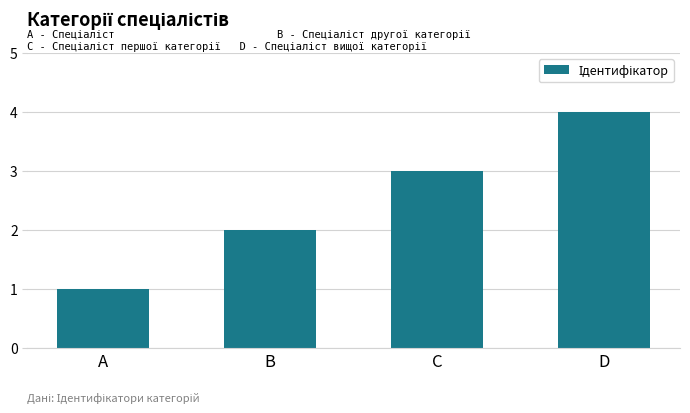

Where is the data nearest to the value 2?

B